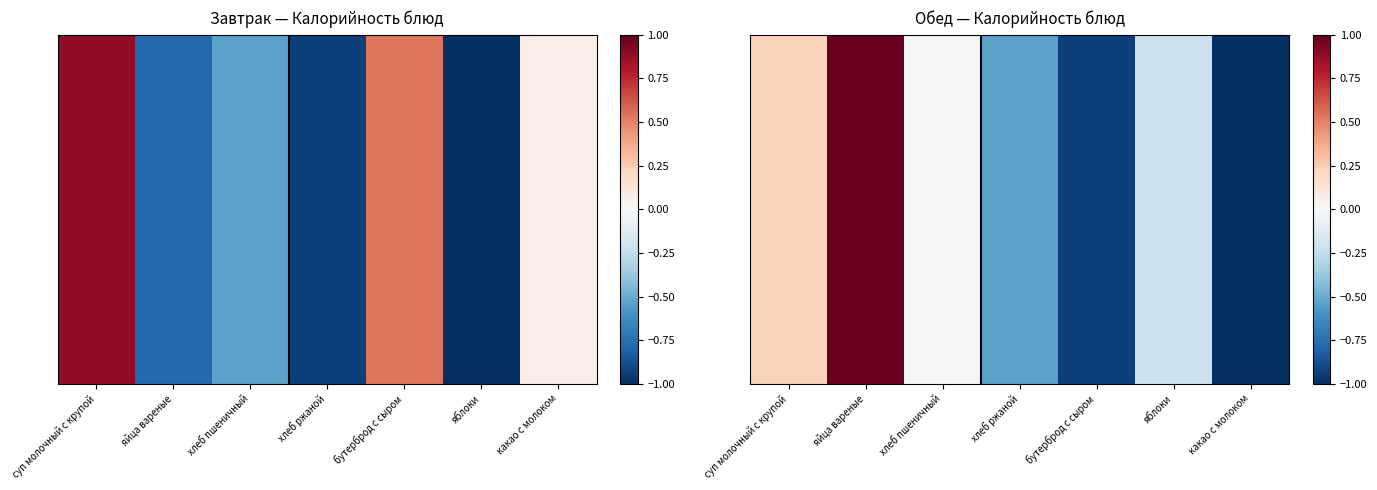

At which category is the sum across all series the highest?

суп молочный с крупой